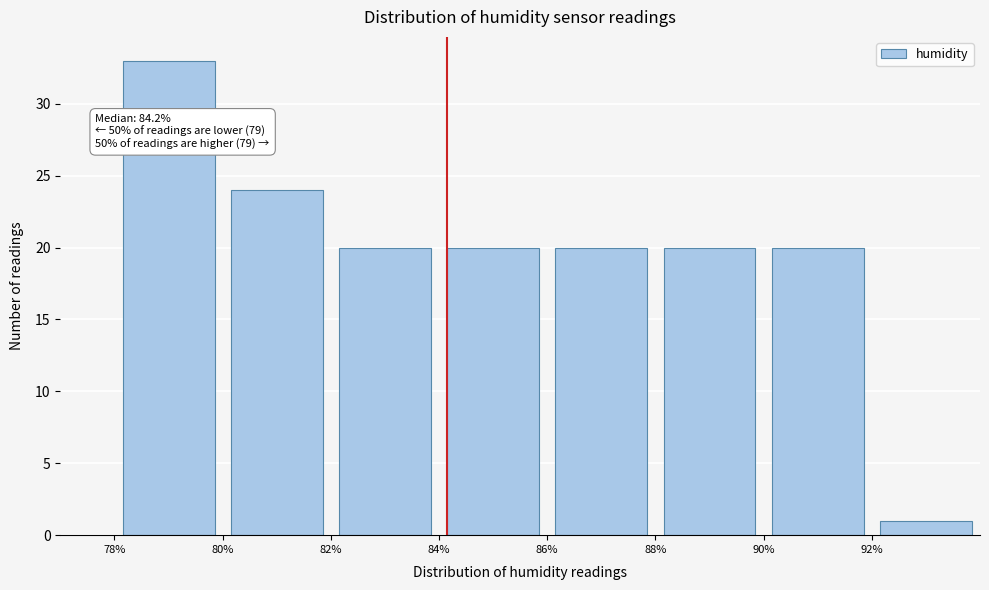

Over which range of the x-axis is the bar tallest?

78 to 80